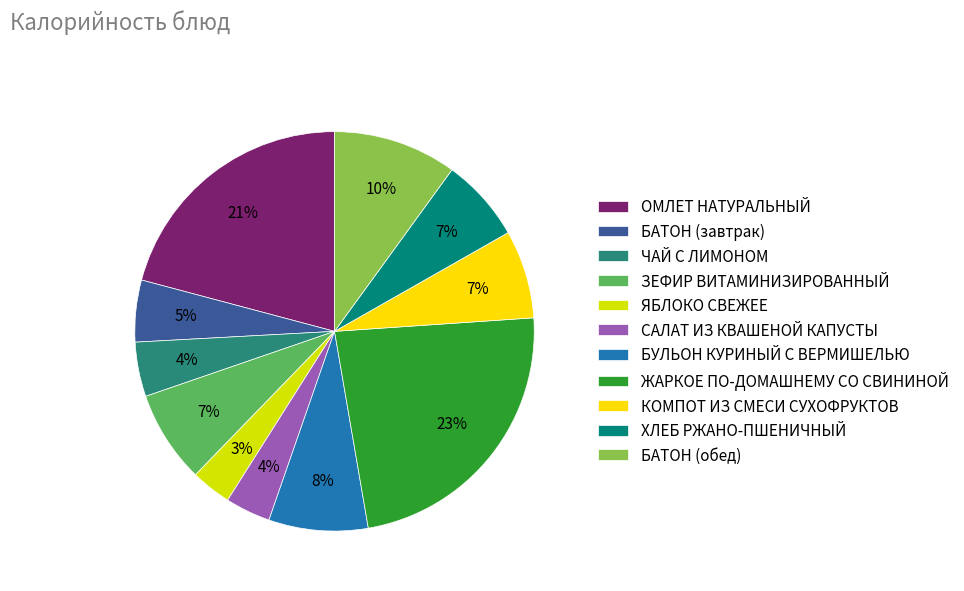

True or false: КОМПОТ ИЗ СМЕСИ СУХОФРУКТОВ accounts for 7% of the total.

True